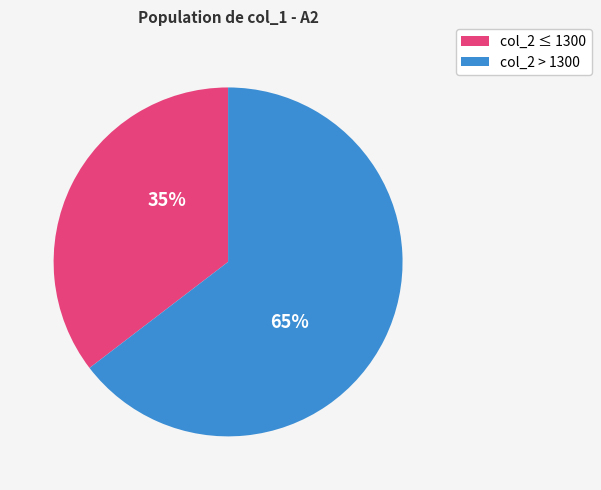

Is there a majority slice in this chart?

Yes